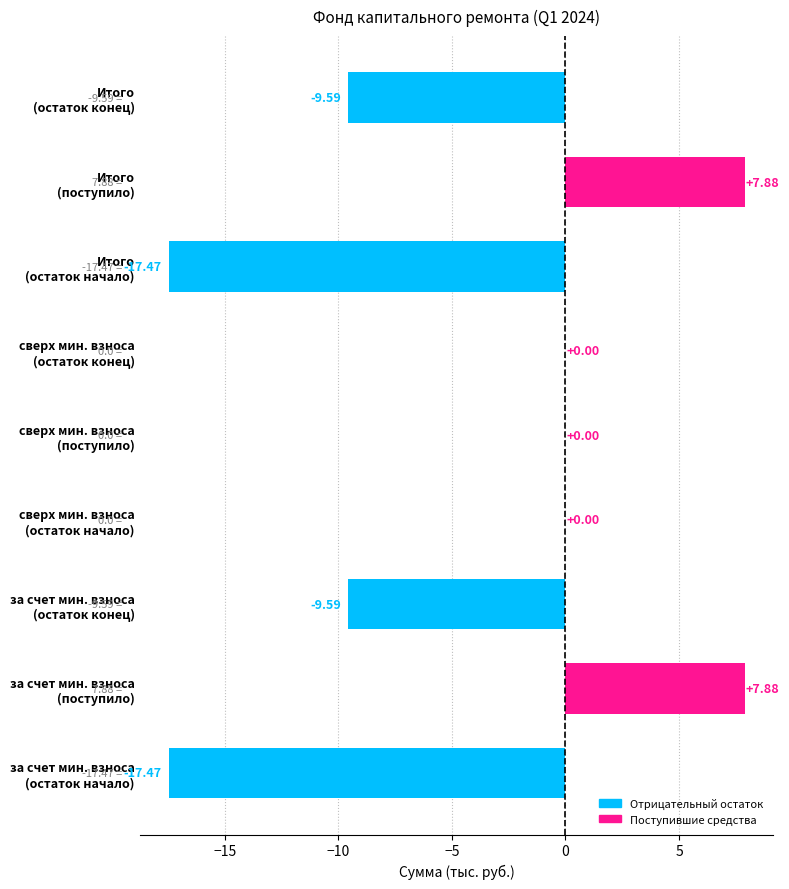

How many data points does each series have?

9